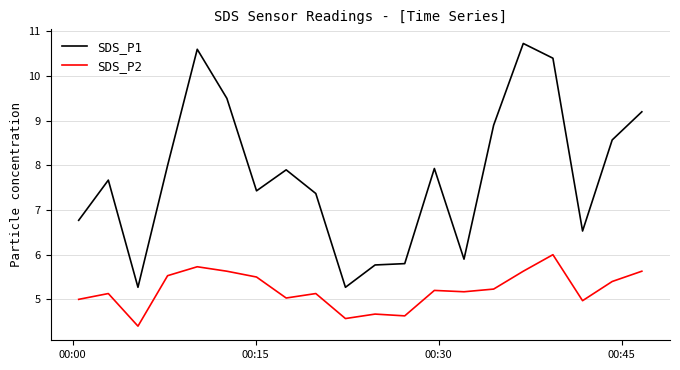

What is the lowest value of the SDS_P2 series?

4.4